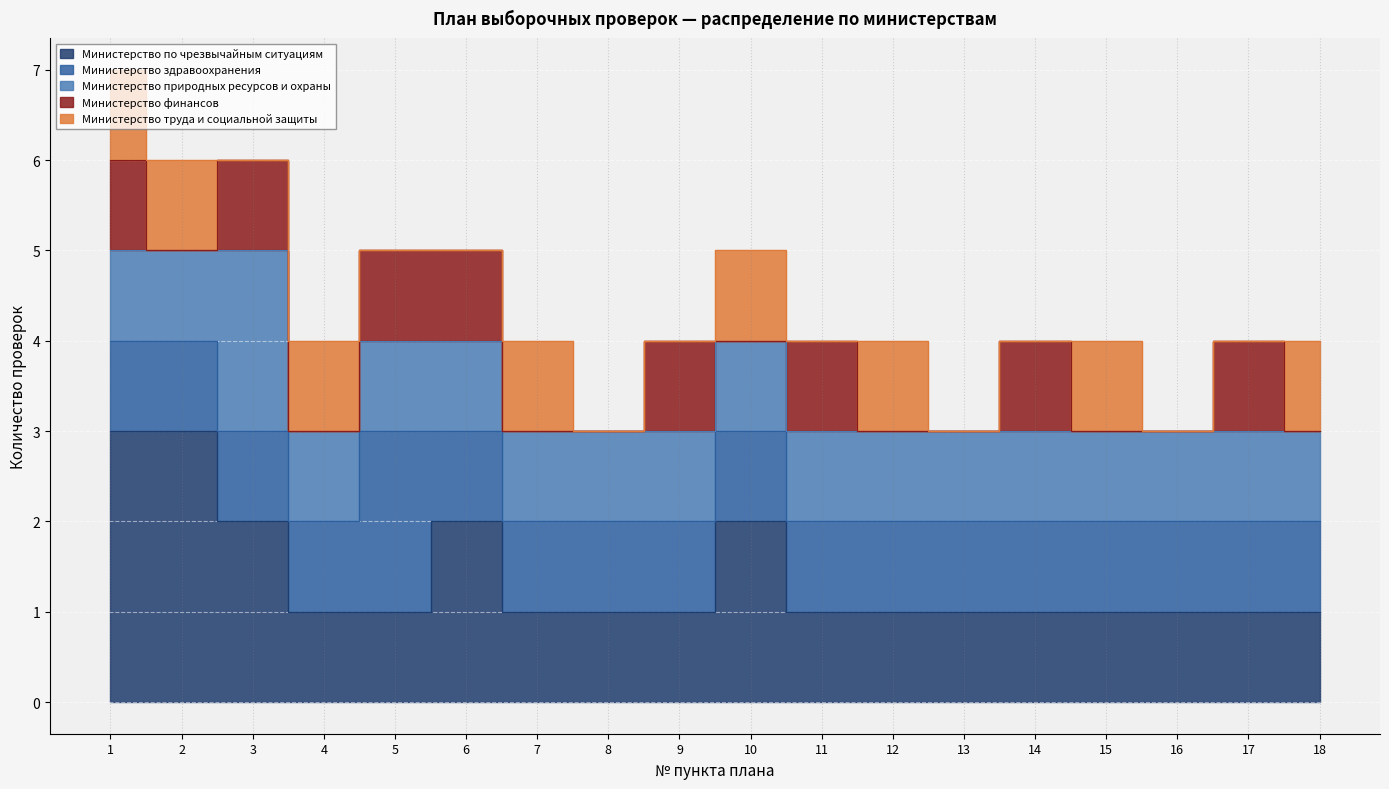

Rank the categories by Министерство финансов value from highest to lowest.

1, 3, 5, 6, 9, 11, 14, 17, 2, 4, 7, 8, 10, 12, 13, 15, 16, 18